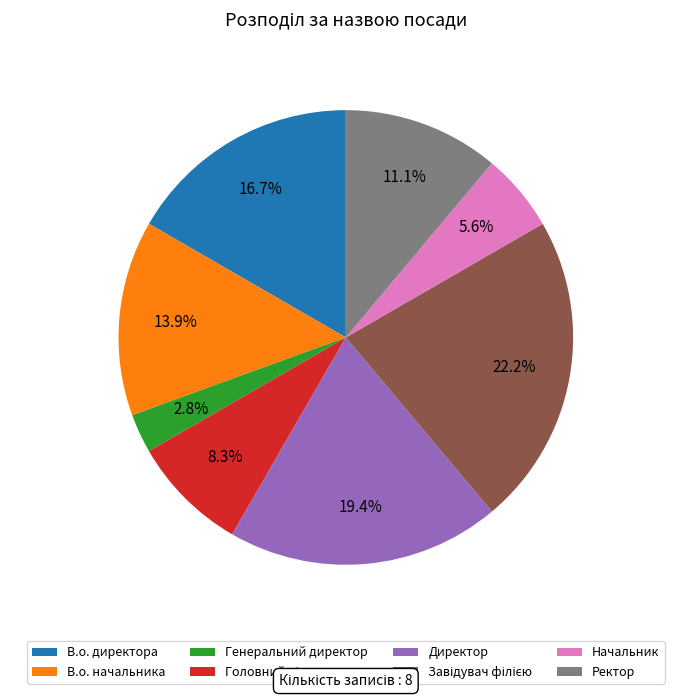

True or false: Директор accounts for 19% of the total.

True